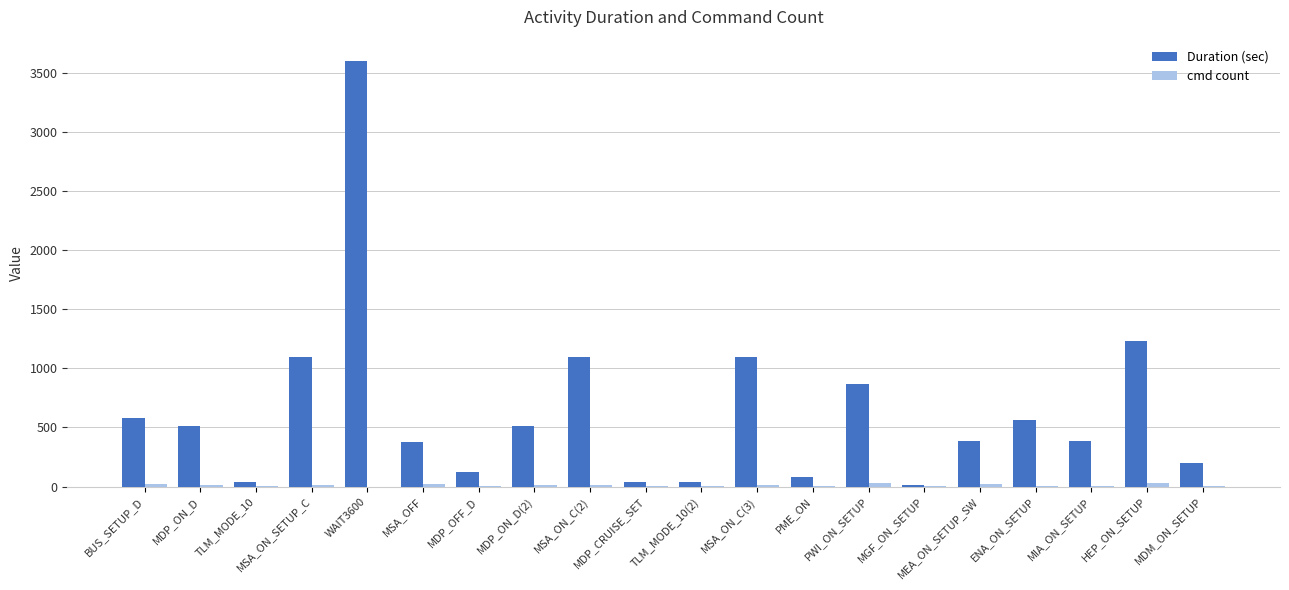

At which category does the chart reach its peak across all series?

WAIT3600